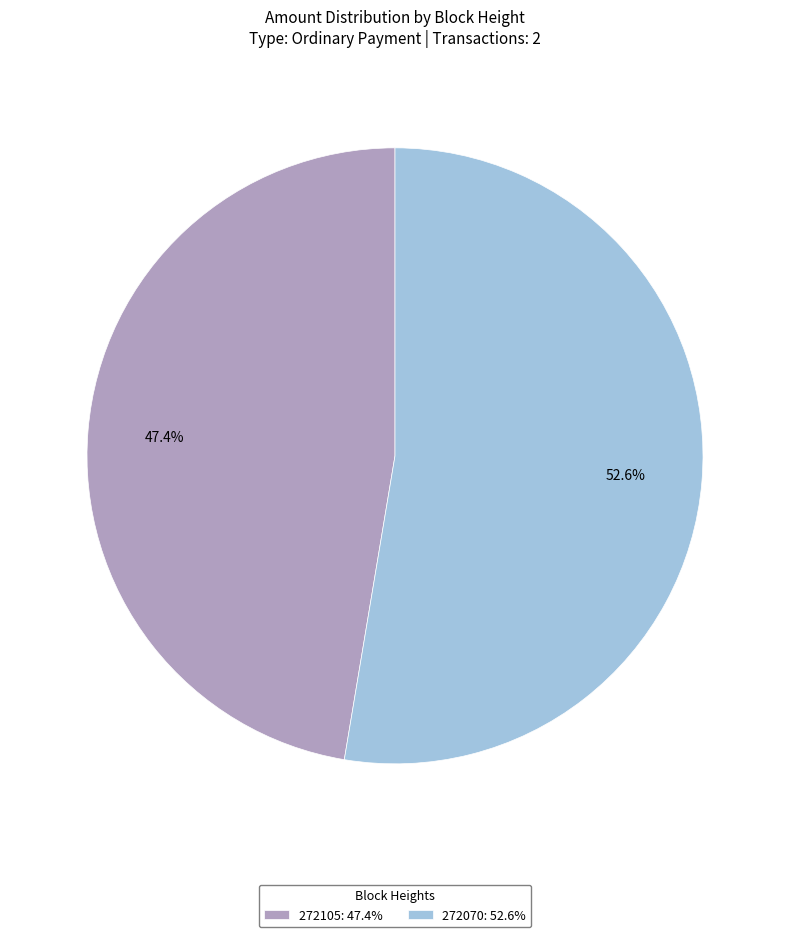

To the nearest percent, what is the combined percentage of 272070 and 272105?

100%